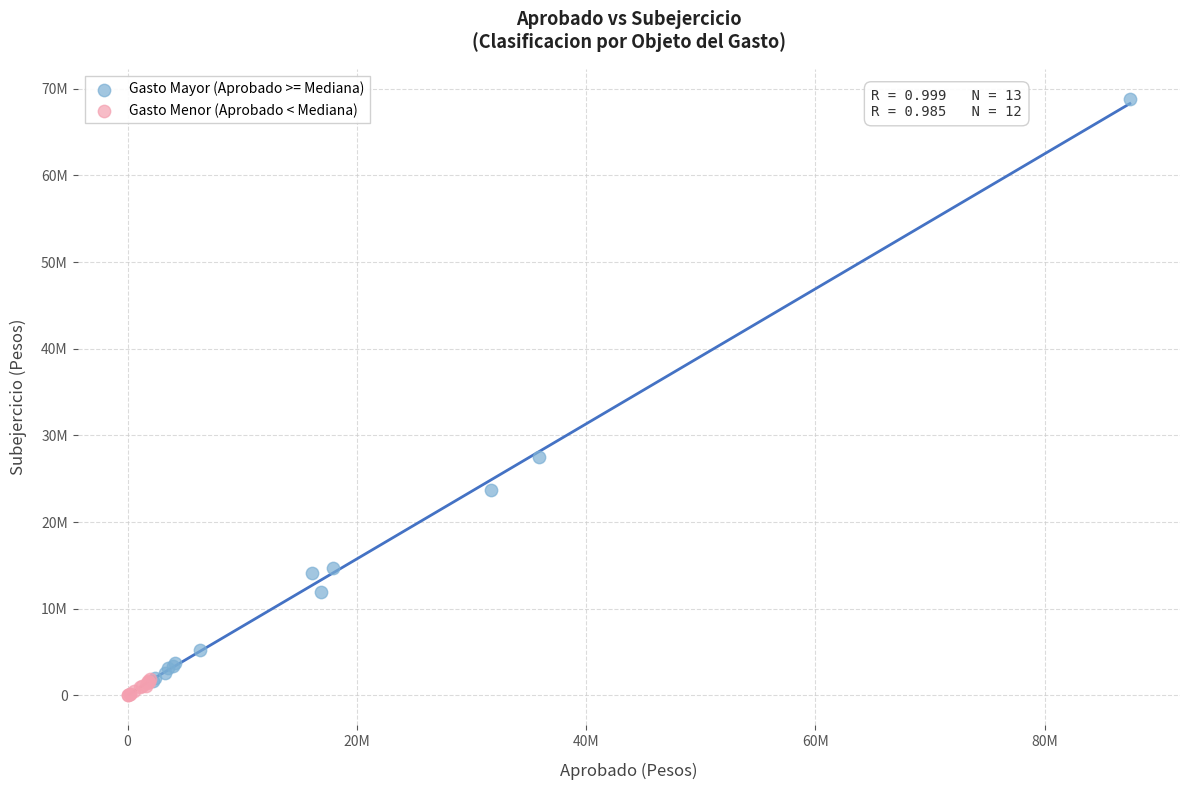

What are all the series names shown in the legend?

Gasto Mayor (Aprobado >= Mediana), Gasto Menor (Aprobado < Mediana)